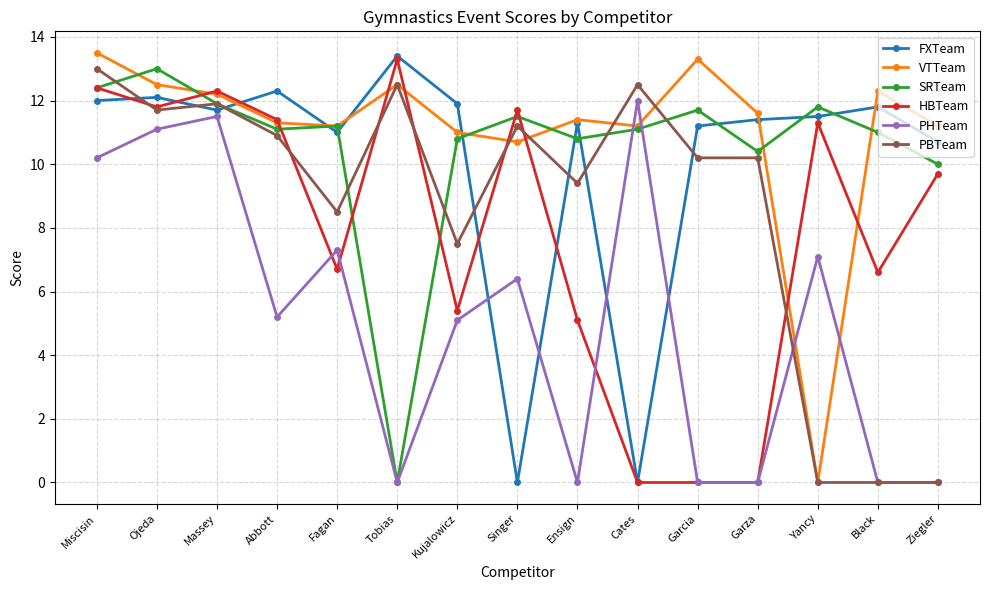

What is the value of the PHTeam point at the 5th from the left?

7.3